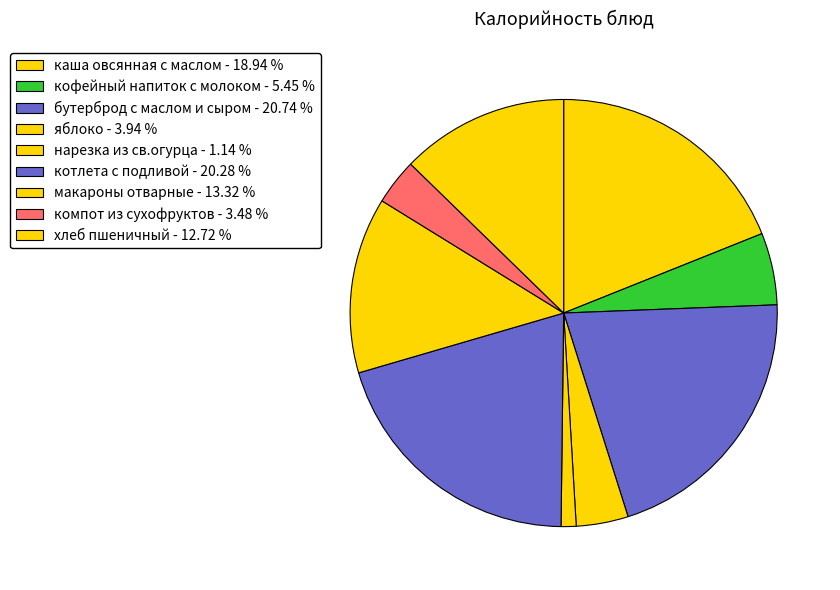

Is it true that кофейный напиток с молоком is 5% of the pie?

True